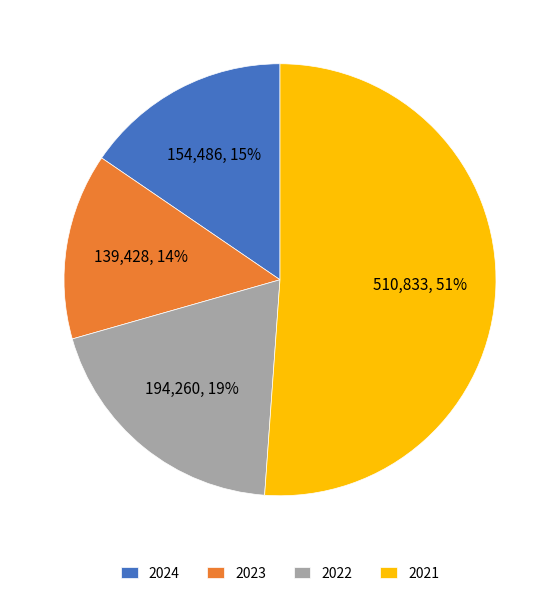

Which slice is the largest?

2021